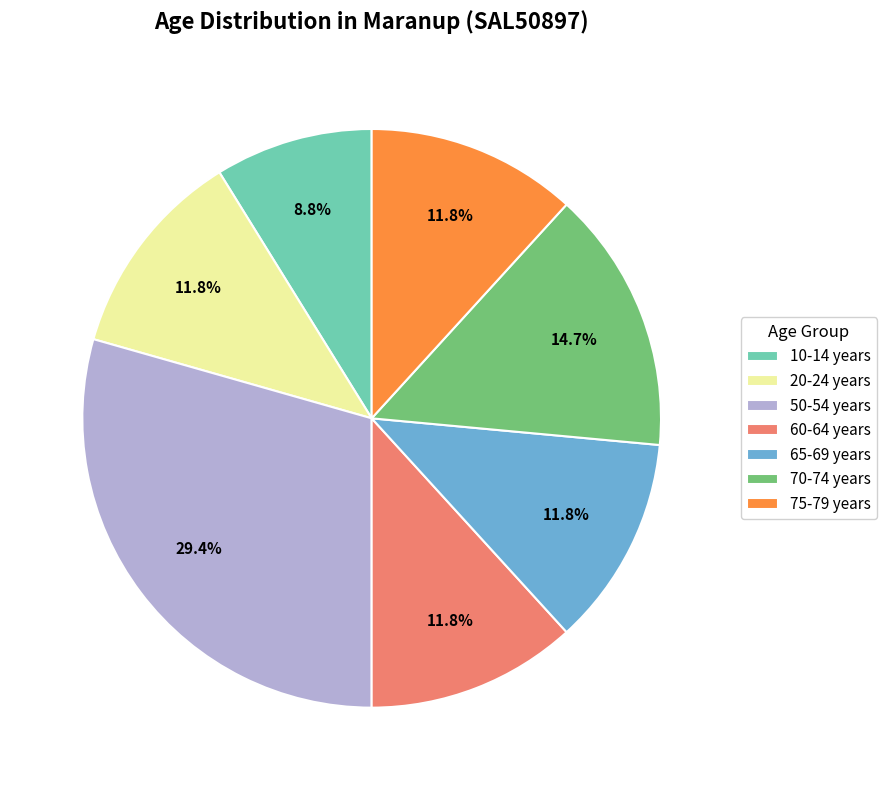

To the nearest percent, what portion does 70-74 years represent?

15%